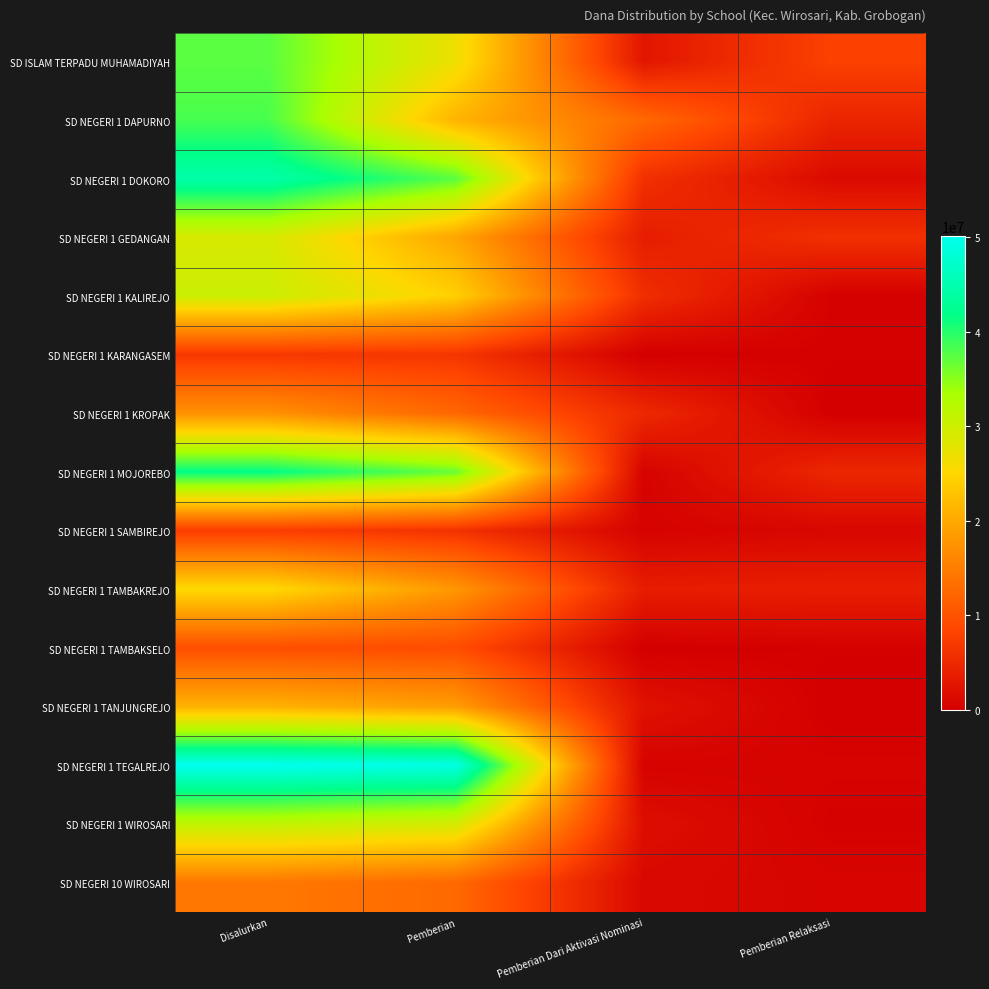

At which category is the sum across all series the highest?

Disalurkan